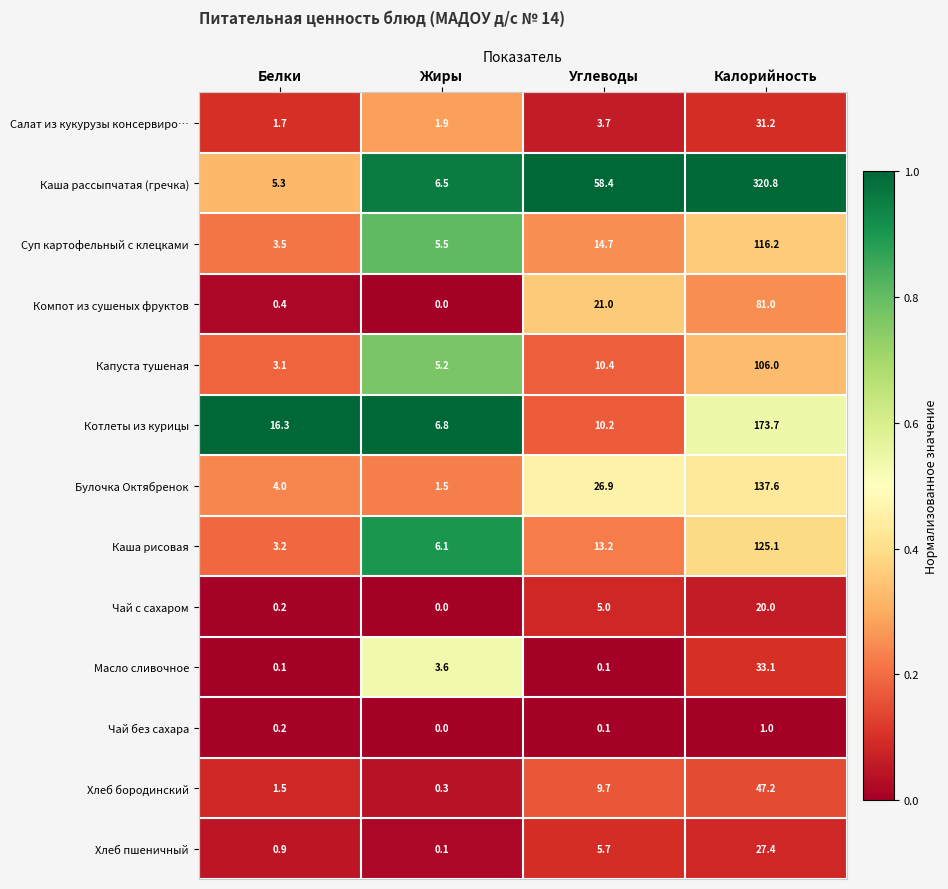

List the labels in order of Чай без сахара value, largest first.

Калорийность, Белки, Углеводы, Жиры